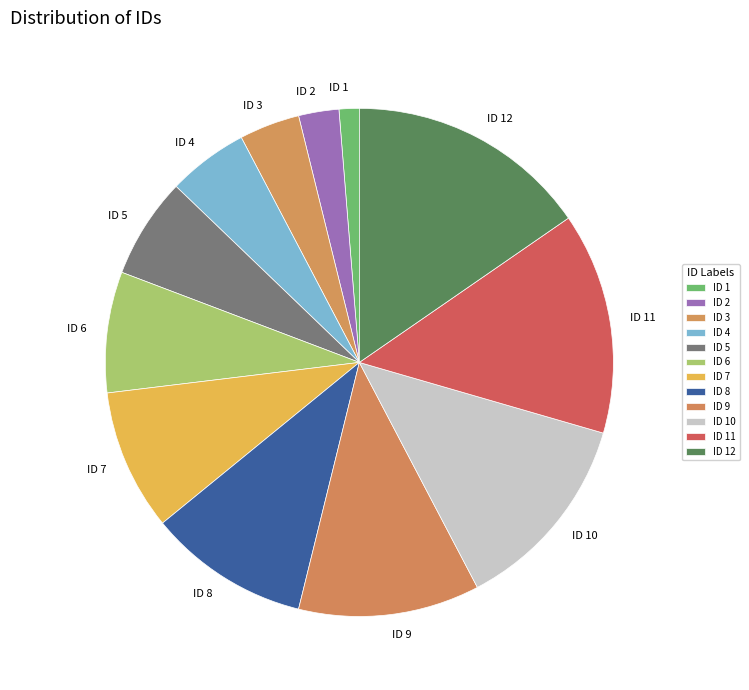

Rank the categories by value from highest to lowest.

ID 12, ID 11, ID 10, ID 9, ID 8, ID 7, ID 6, ID 5, ID 4, ID 3, ID 2, ID 1